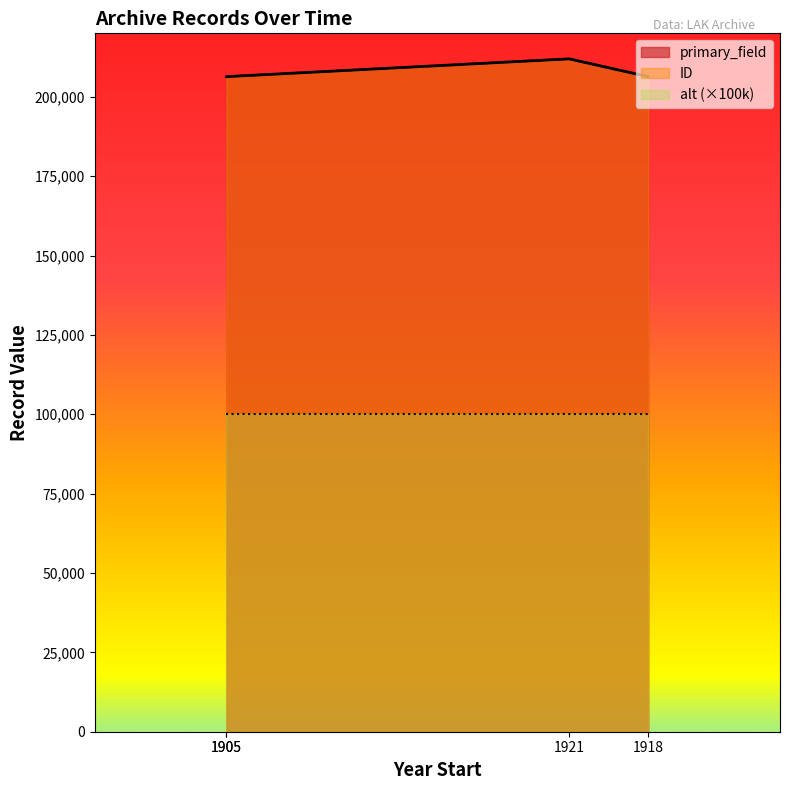

What is the greatest value displayed?

211963